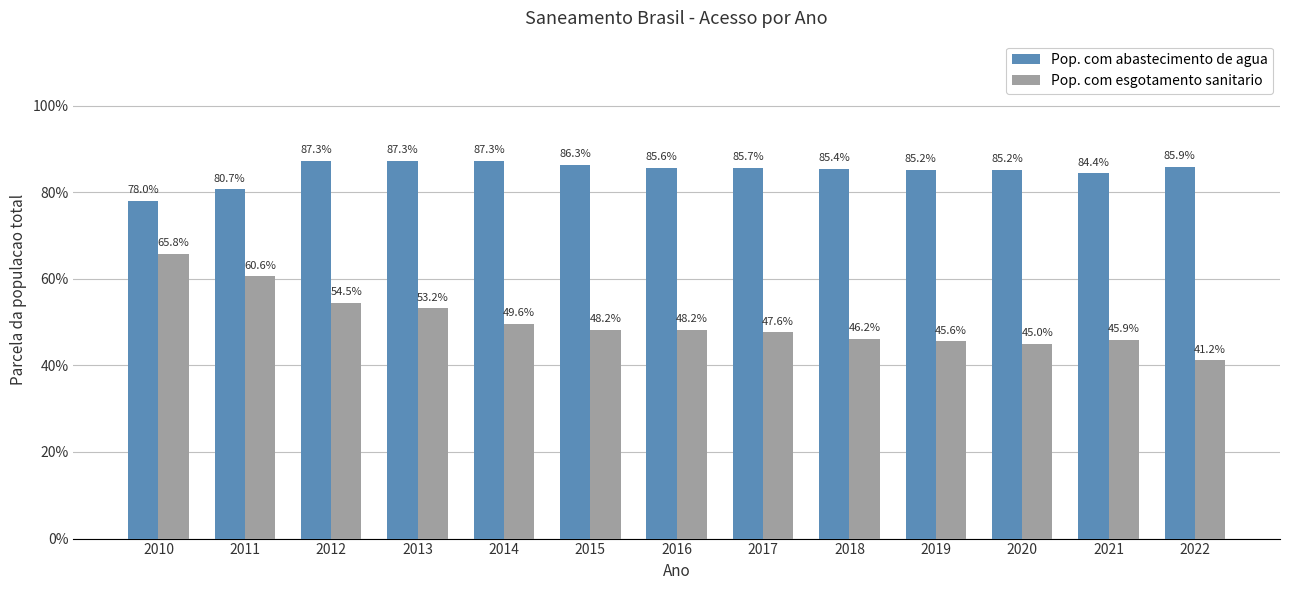

What value does the Pop. com abastecimento de agua series have at 2010?

0.8